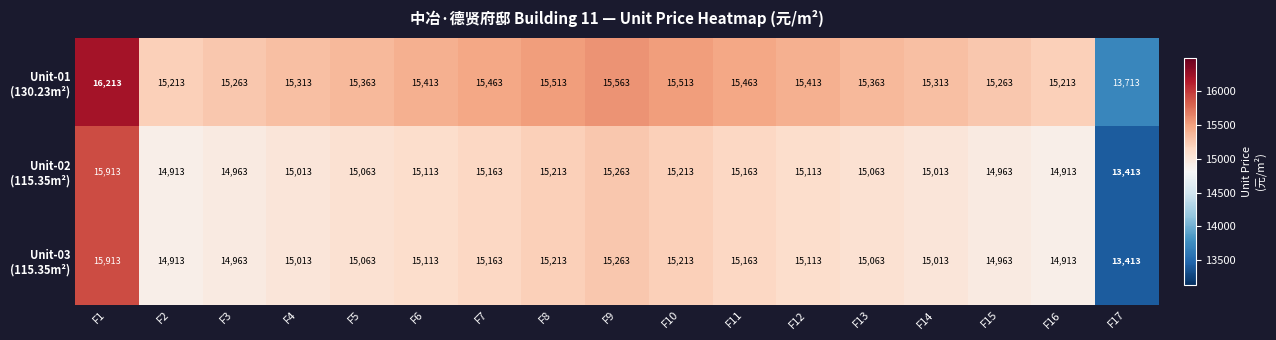

What is the difference between the highest and lowest values at F14?

300